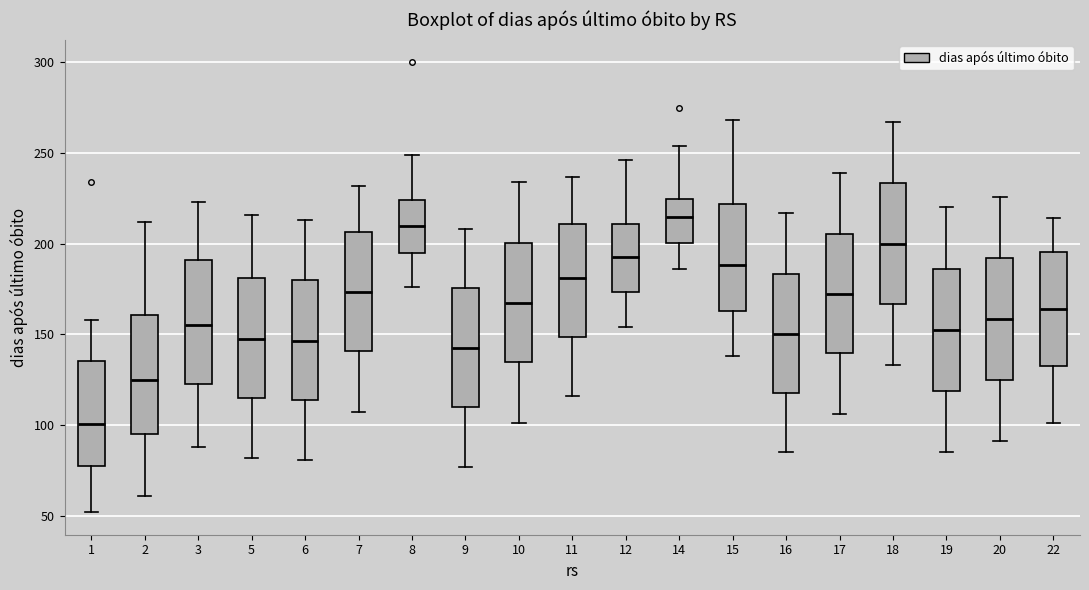

Which box has the highest median line?

14